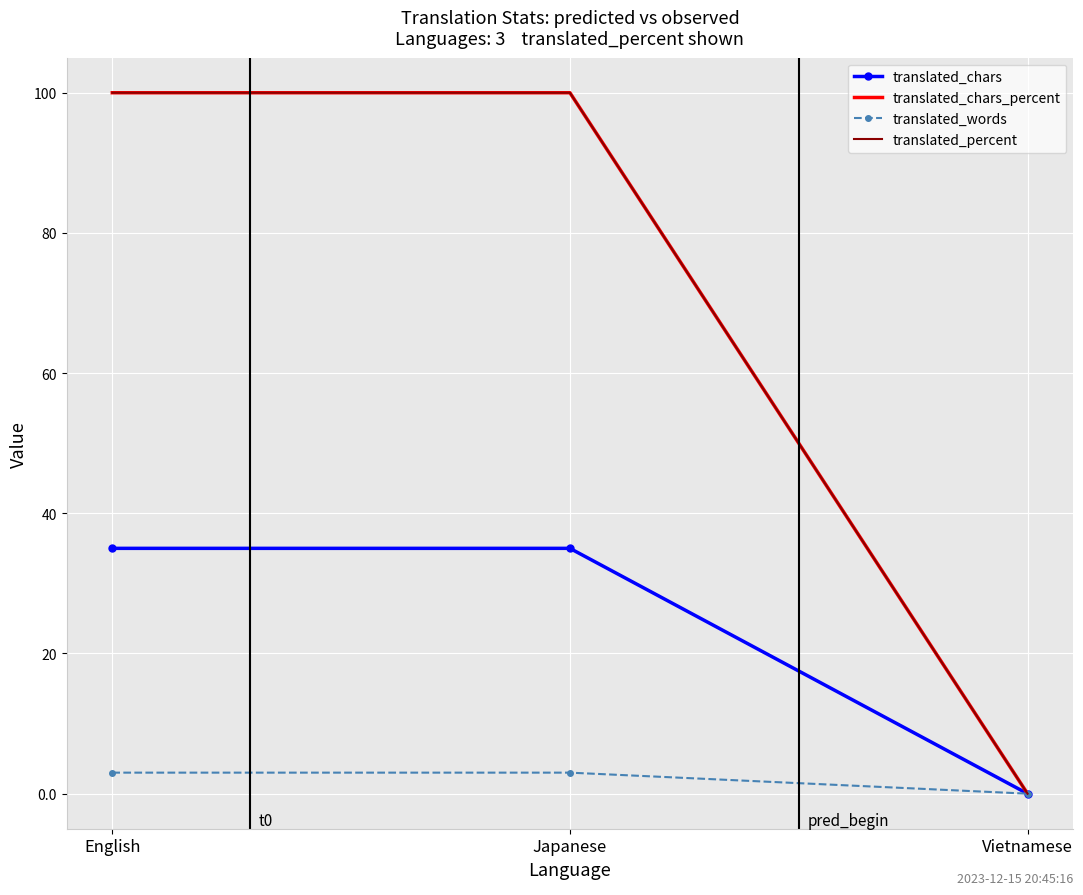

Reading right to left, what are all the values shown in this chart?

translated_chars: 0	35	35
translated_chars_percent: 0	100	100
translated_words: 0	3	3
translated_percent: 0	100	100